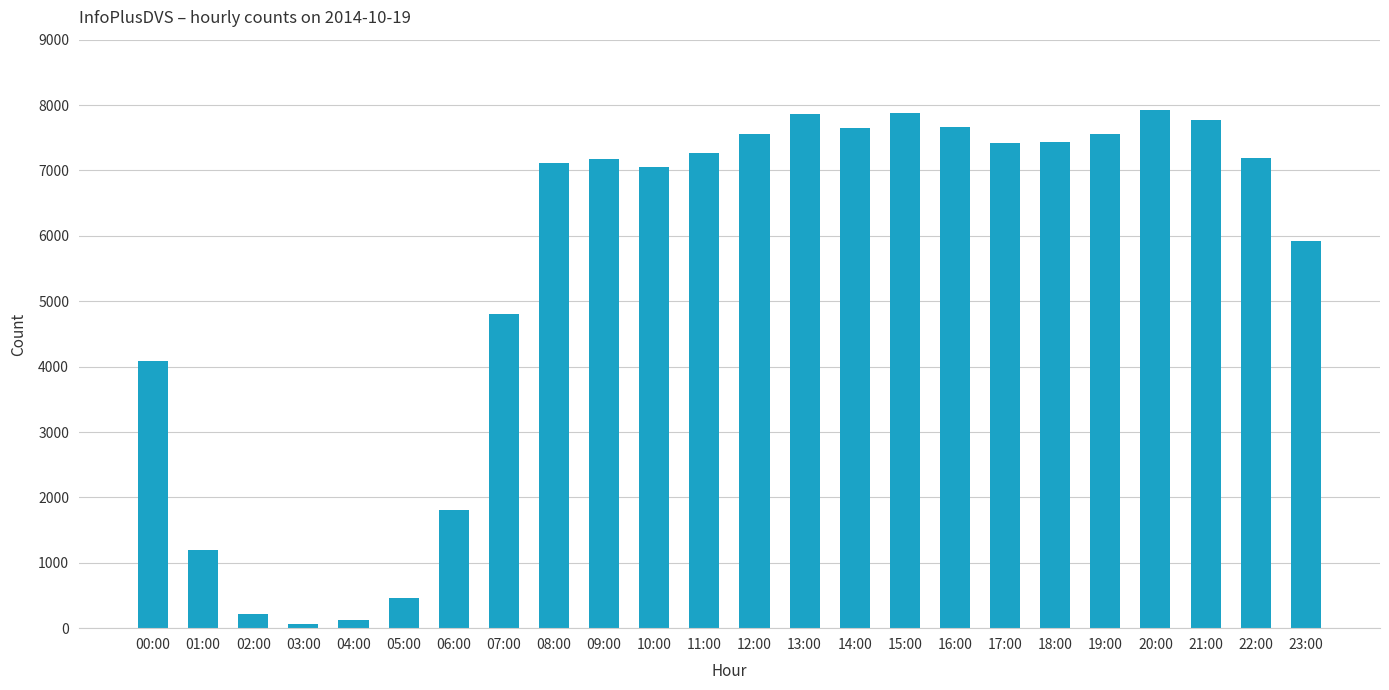

What is the sum of the values at 18:00 and 19:00?

14988